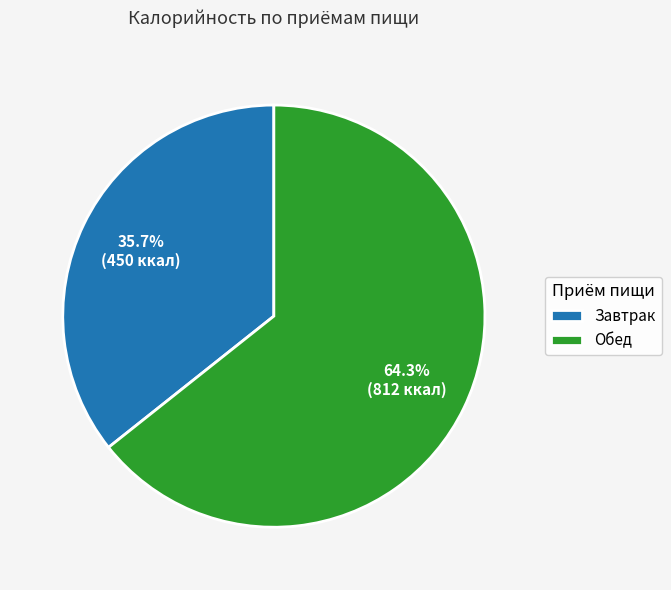

Do Обед and Завтрак together represent more than half of the pie?

Yes